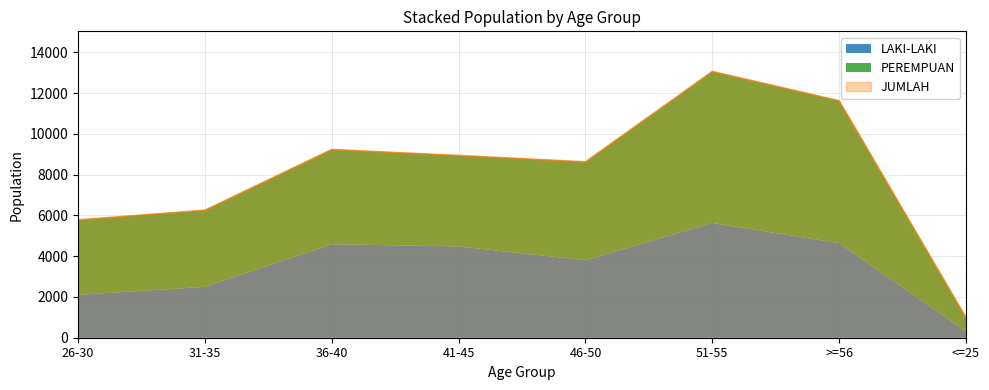

Which series has the largest range (max minus min)?

JUMLAH